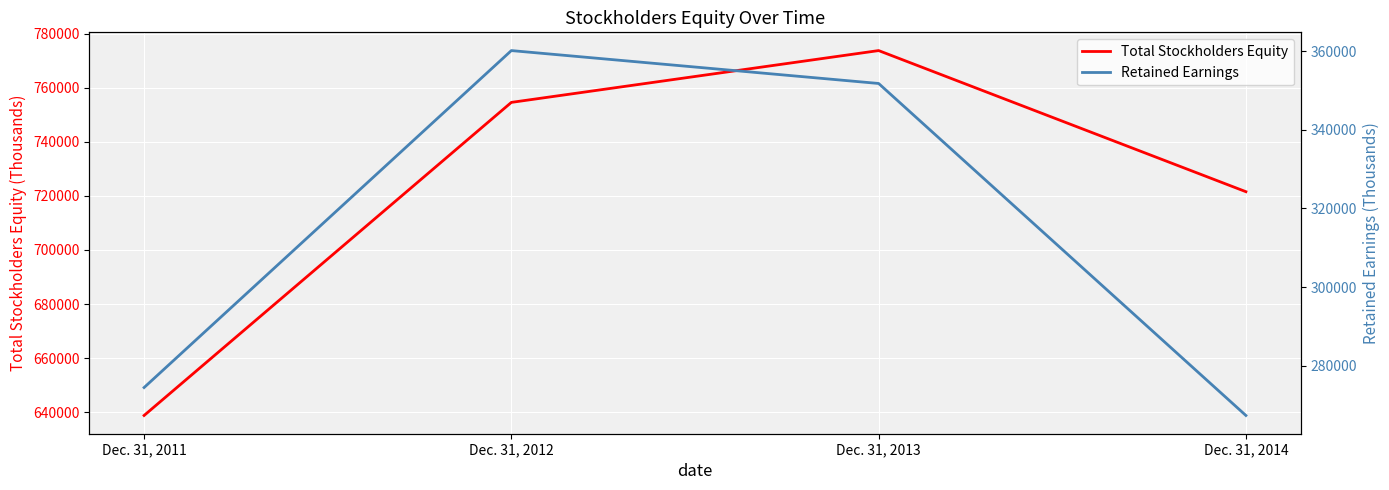

At which label does Retained Earnings reach its peak?

Dec. 31, 2012